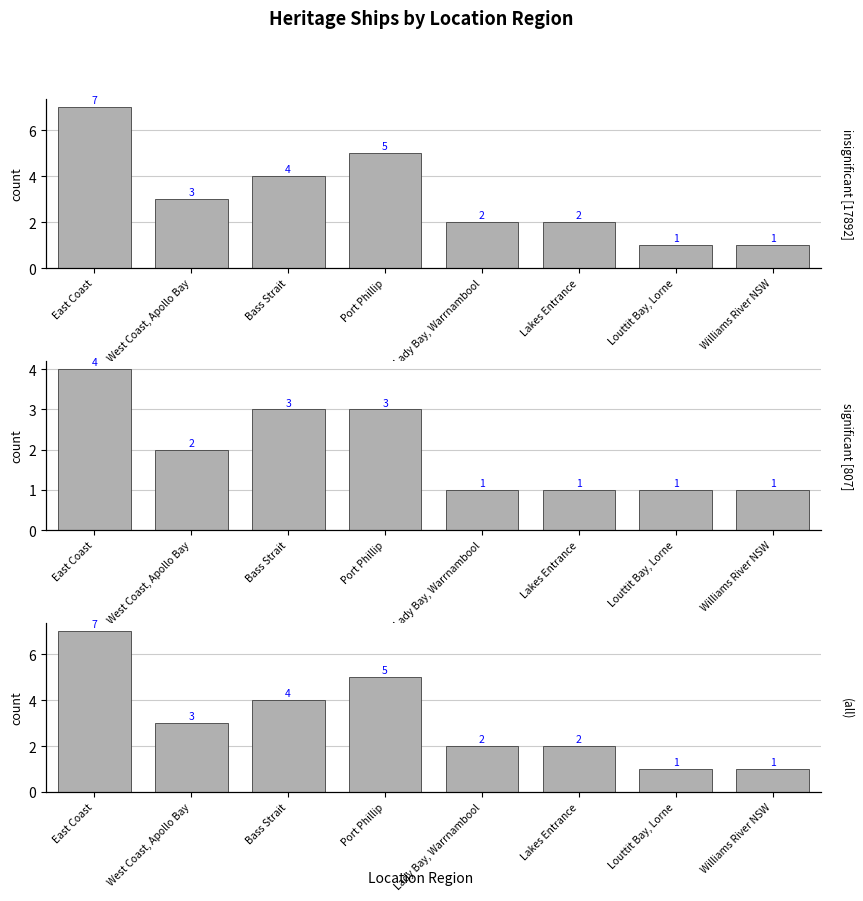

At which label is insignificant [17892] closest to 4?

Bass Strait